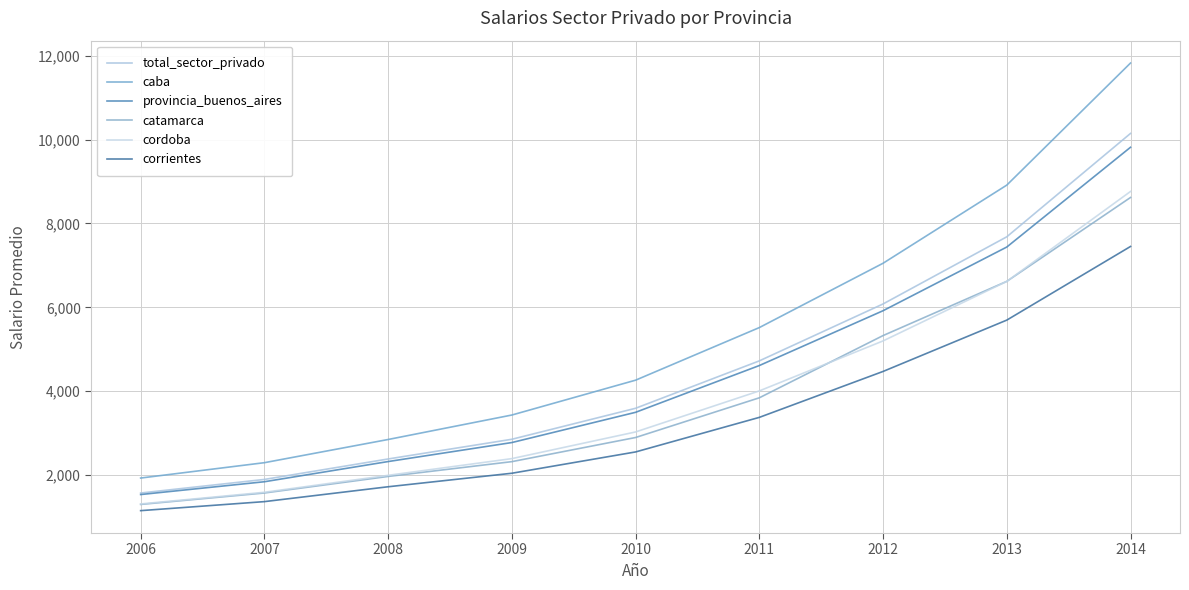

Does the chart display data point markers on the line(s)?

No